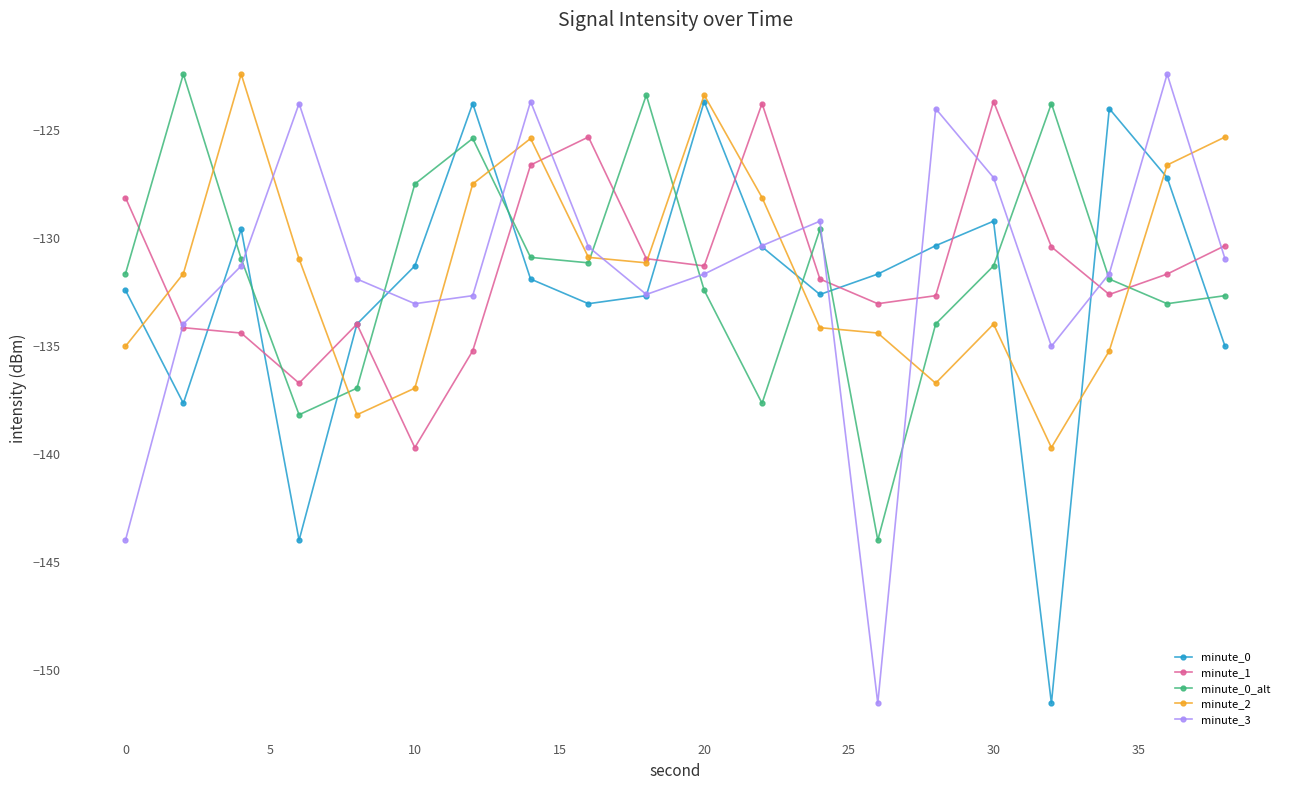

True or false: minute_0_alt and minute_0 cross at least once.

True